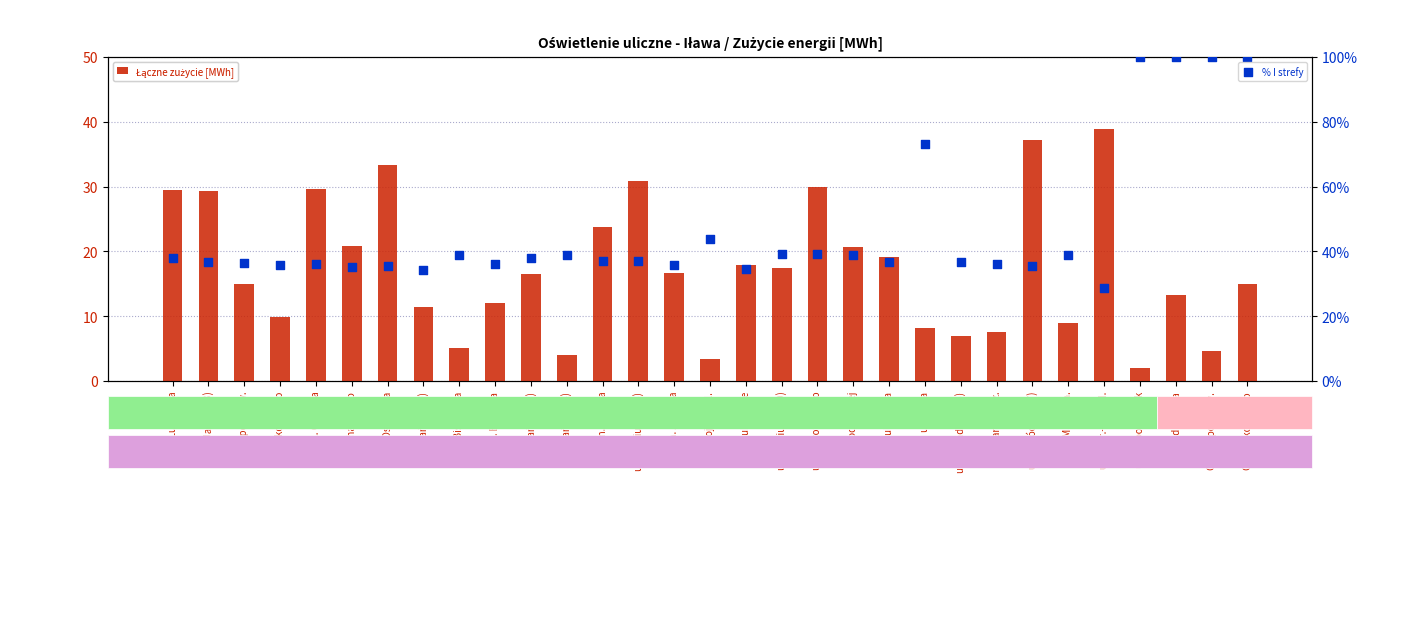

Which series contains the highest Y value?

% I strefy